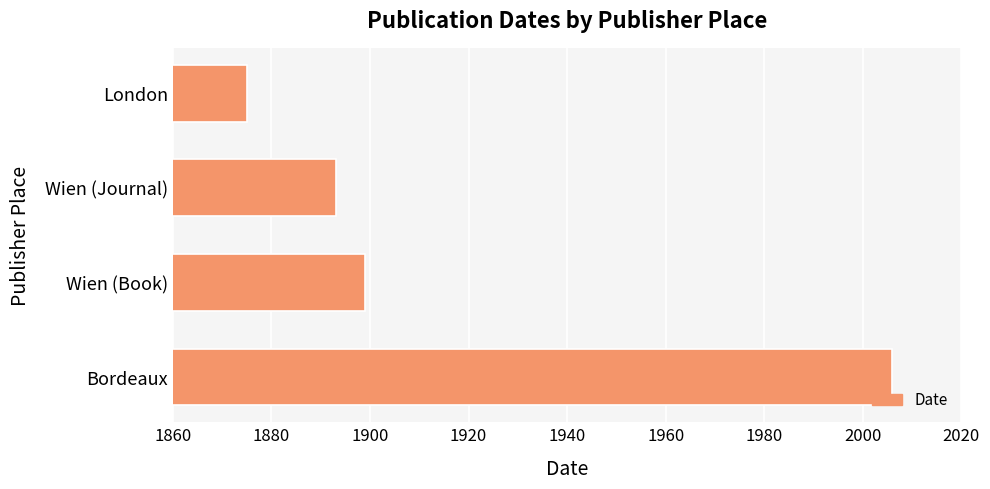

List the labels in order of value, largest first.

Bordeaux, Wien (Book), Wien (Journal), London